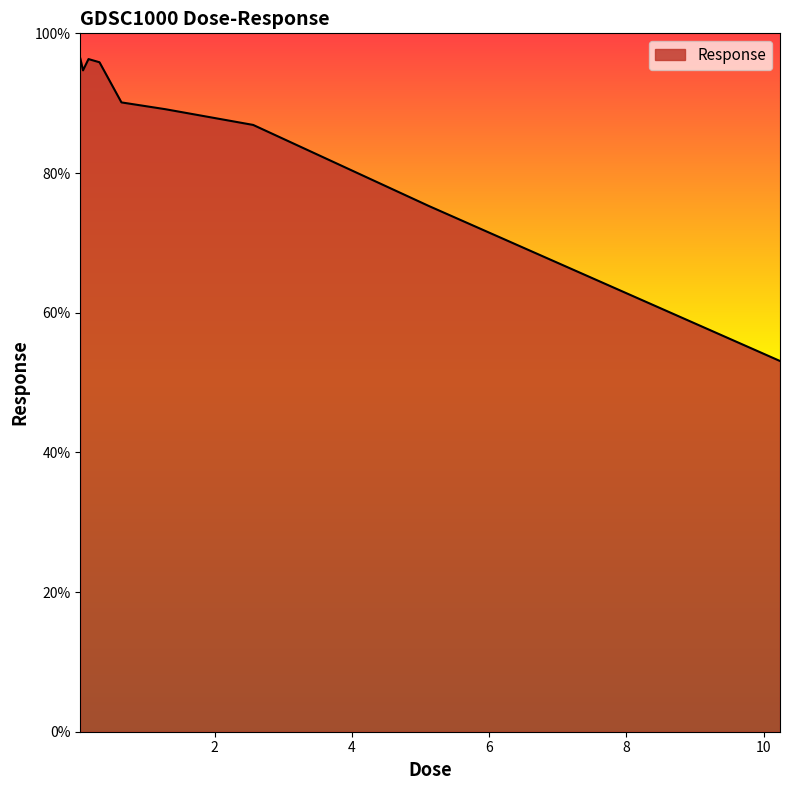

Does the chart display data point markers on the line(s)?

No